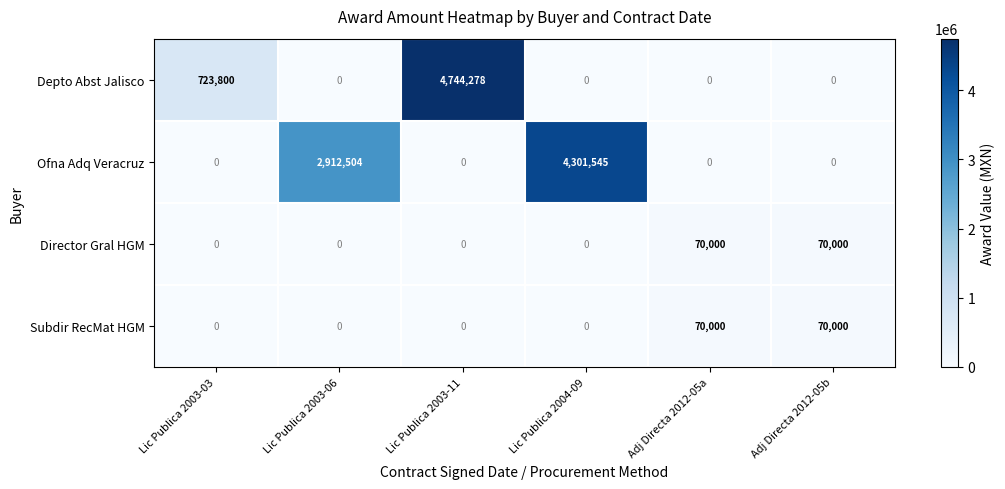

What is the difference between the highest and lowest values at Adj Directa 2012-05a?

70000